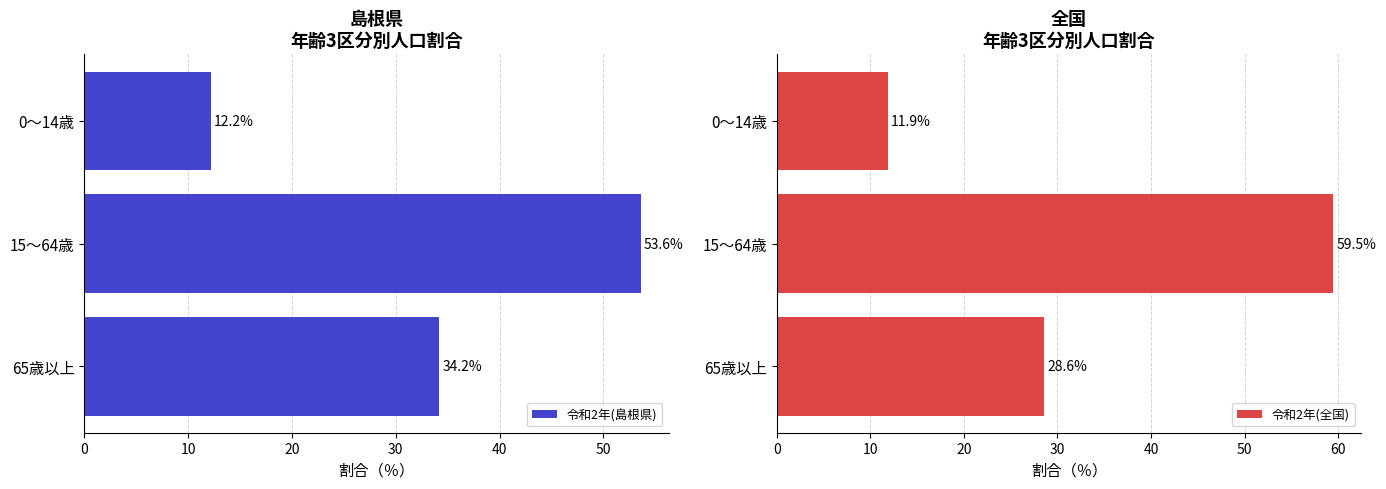

List the labels in order of 令和2年(島根県) value, largest first.

15～64歳, 65歳以上, 0～14歳